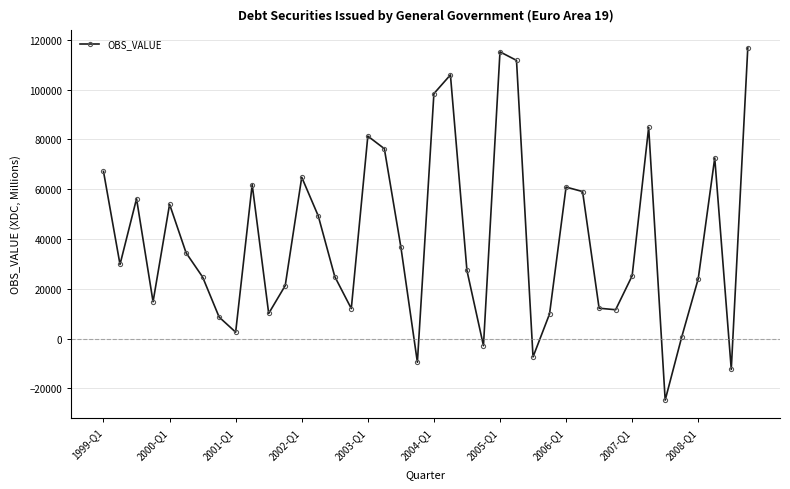

What is the value of the 25th point from the left?

115219.7